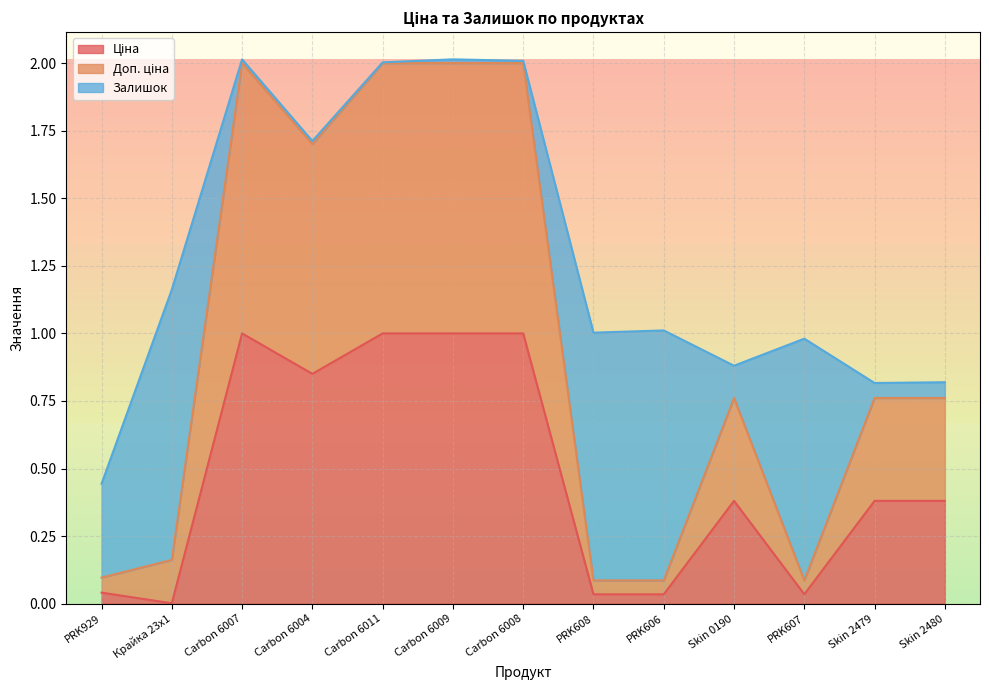

True or false: Ціна and Доп. ціна cross at least once.

False